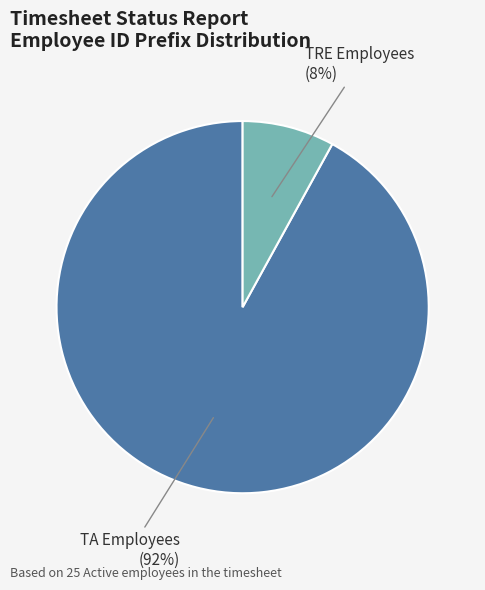

True or false: TA Employees accounts for 80% of the total.

False